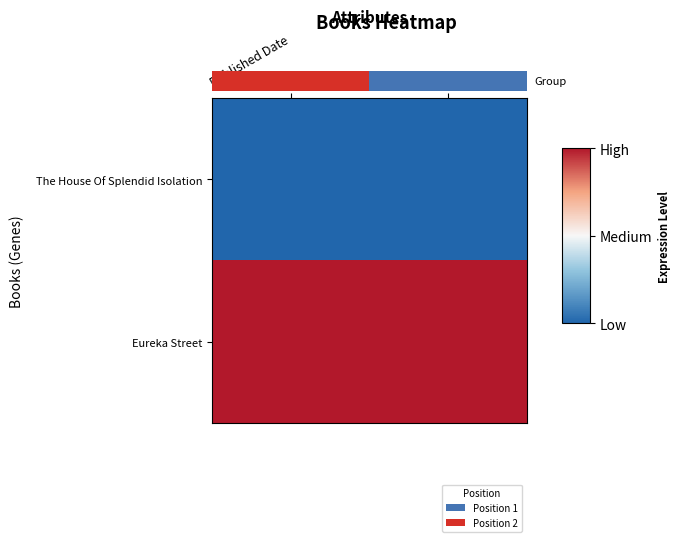

At how many categories does at least one series exceed 0?

2